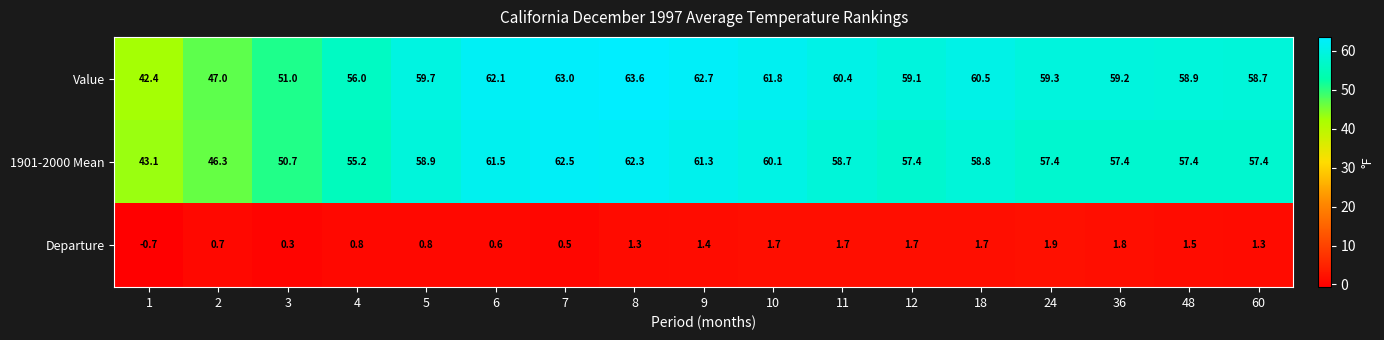

Is it true that Value equals 59.1 at 12?

True